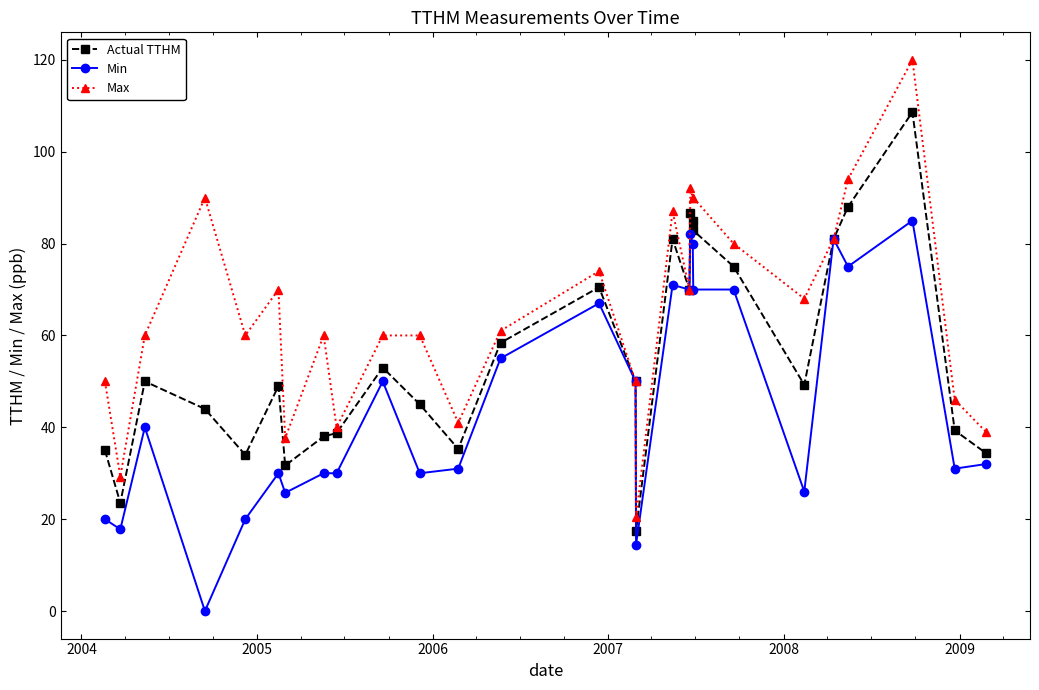

What is the lowest value of the Actual TTHM series?

17.5